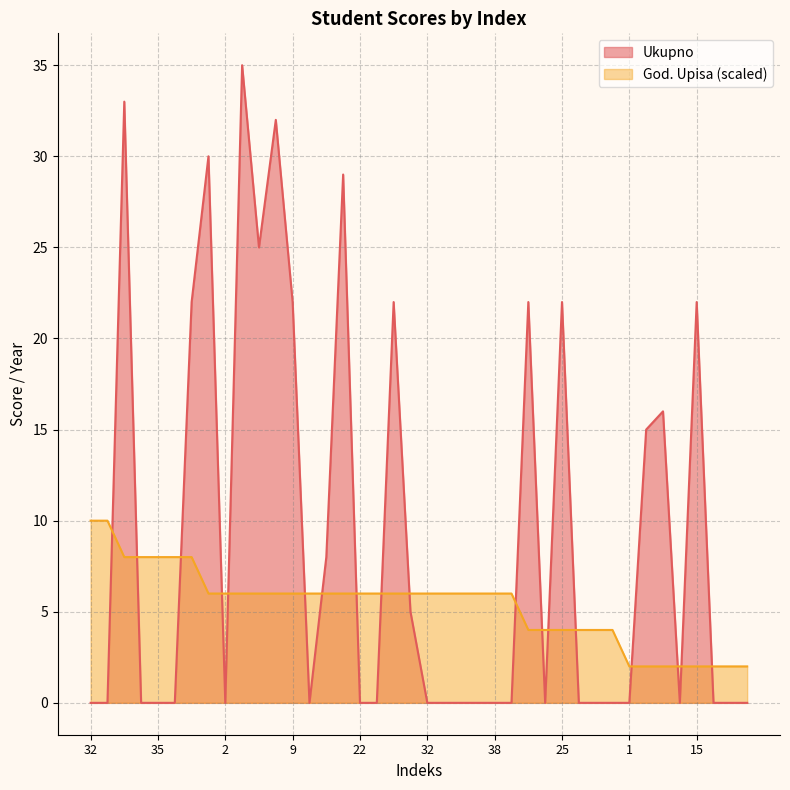

Which has a higher value, 13 or 1?

13